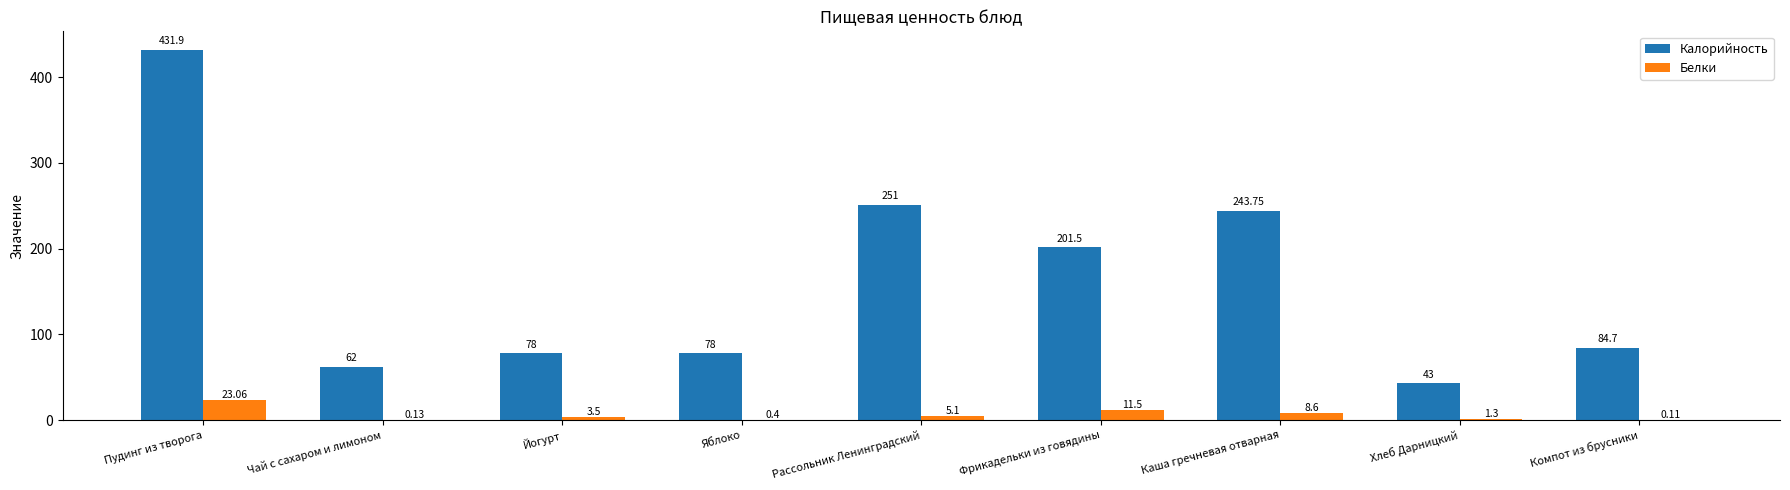

Between Йогурт and Рассольник Ленинградский, which series saw the biggest shift?

Калорийность